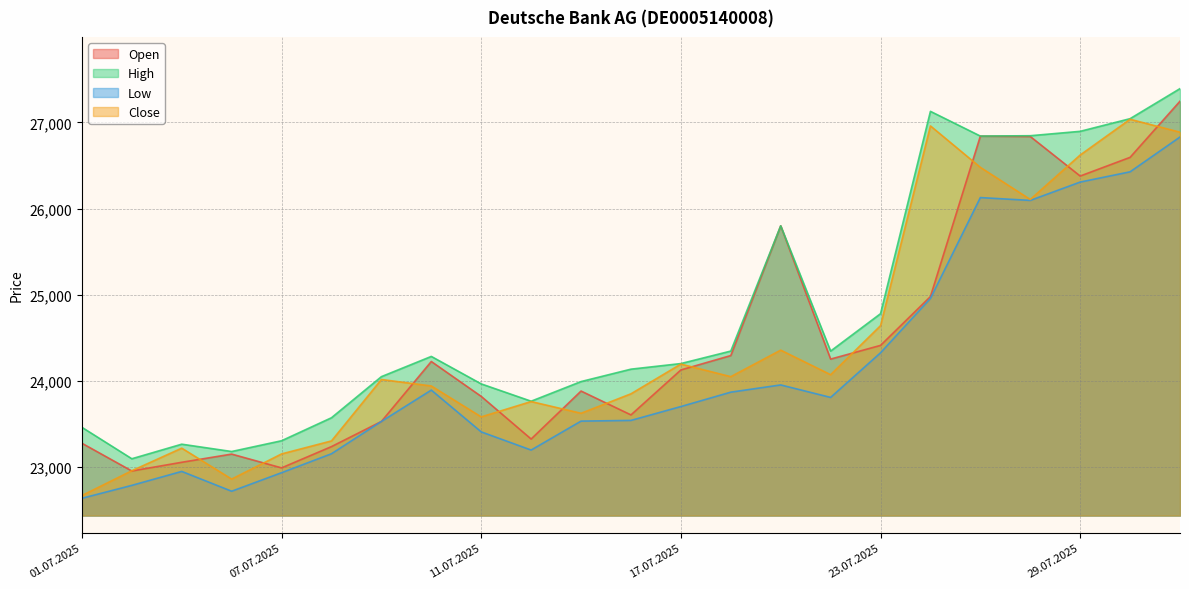

What is the difference between the maximum and second lowest values in the Close series?

4177